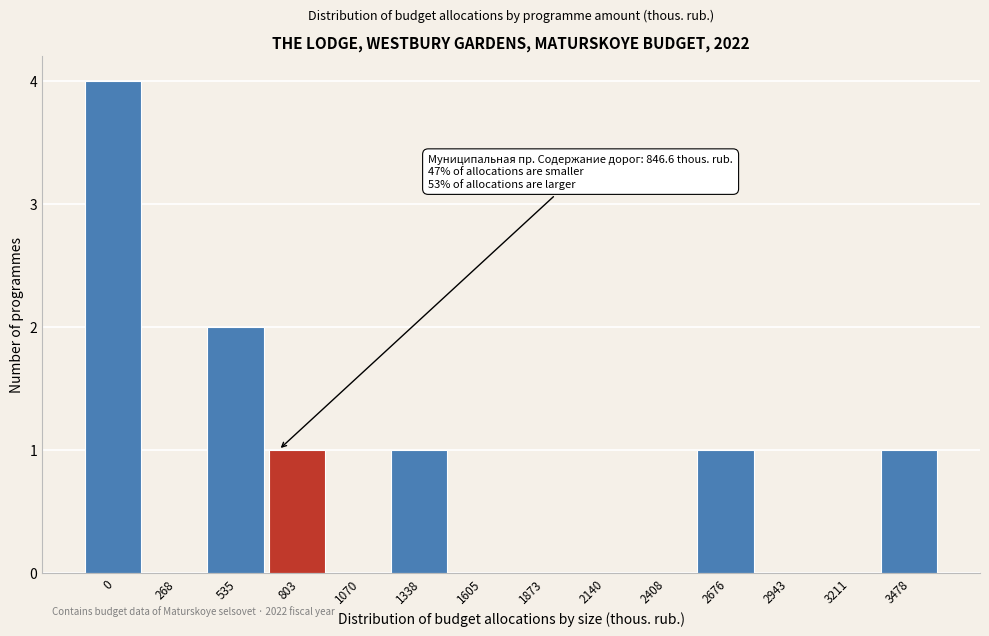

Reading right to left, transcribe all the data shown in this chart.

3478=1	3211=0	2943=0	2676=1	2408=0	2140=0	1873=0	1605=0	1338=1	1070=0	803=1	535=2	268=0	0=4